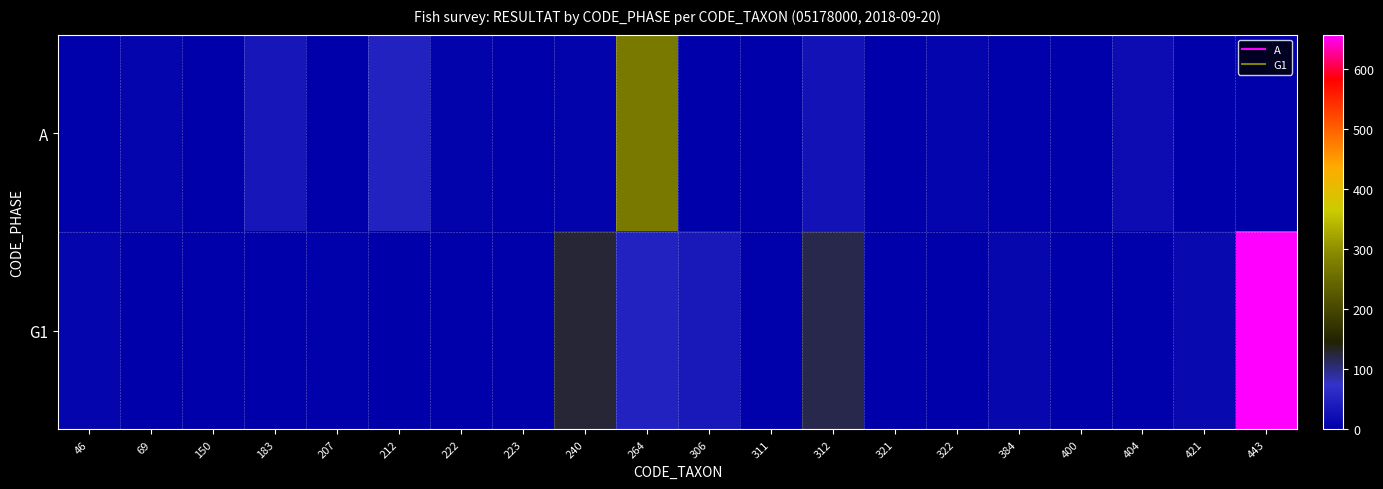

Rank the series by their average value, from lowest to highest.

A, G1